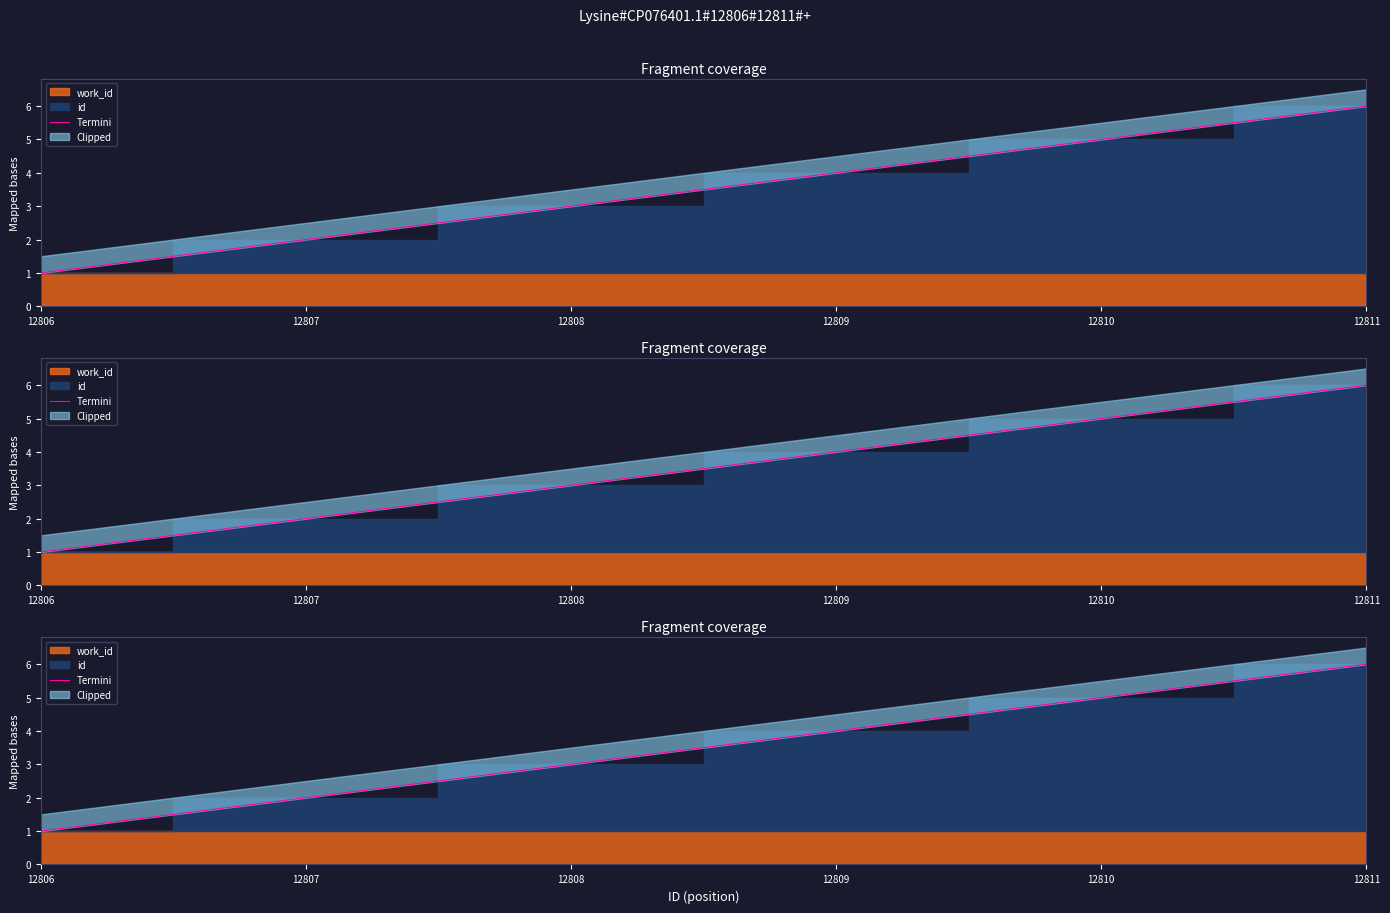

True or false: there are more than 1 points higher than both neighbors.

False